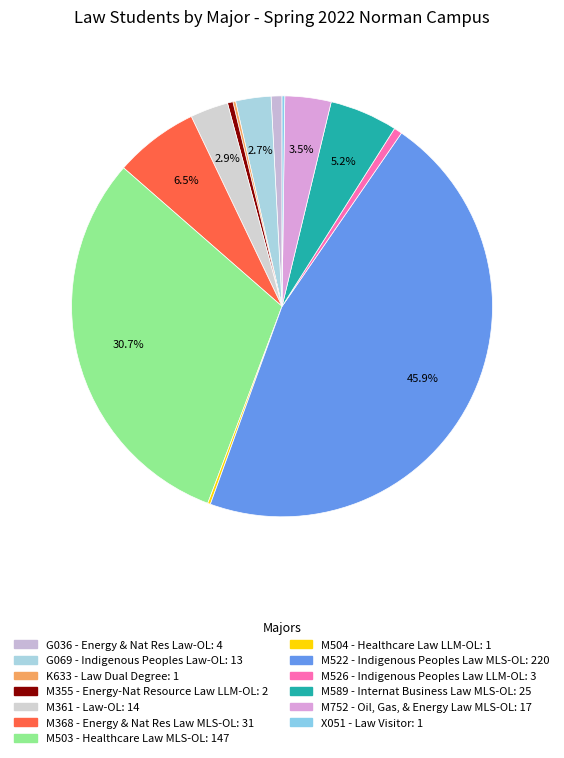

The M361 - Law-OL slice represents 3% of the pie. True or false?

True